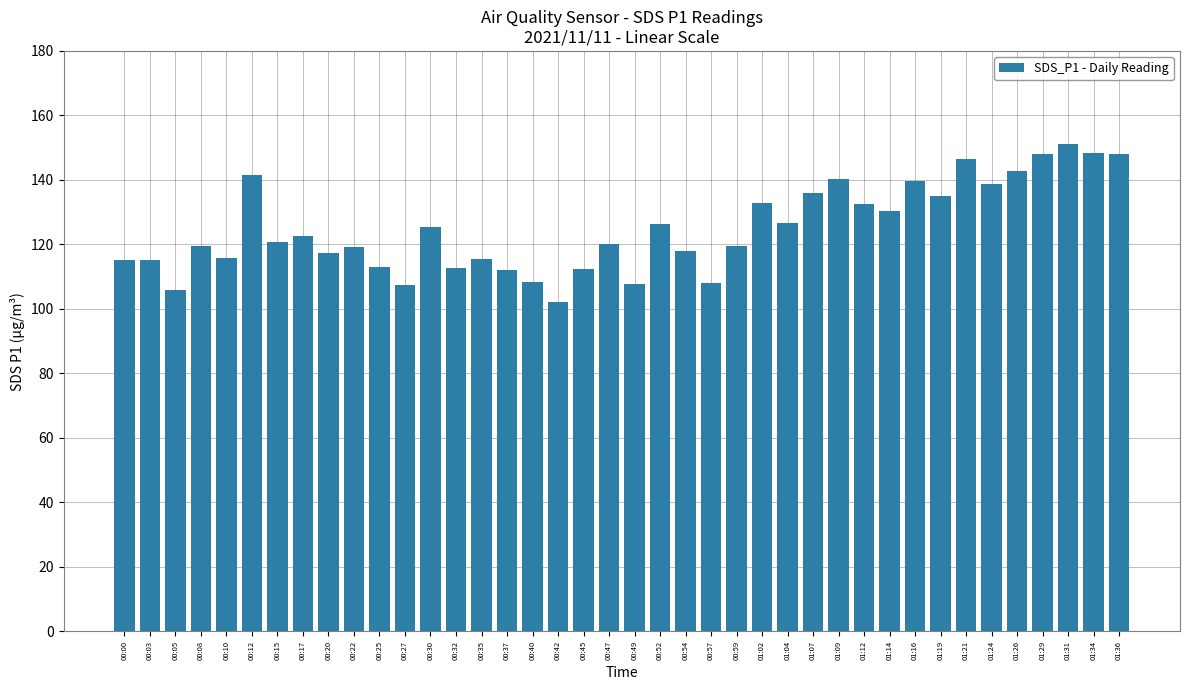

What is the smallest value displayed?

102.2